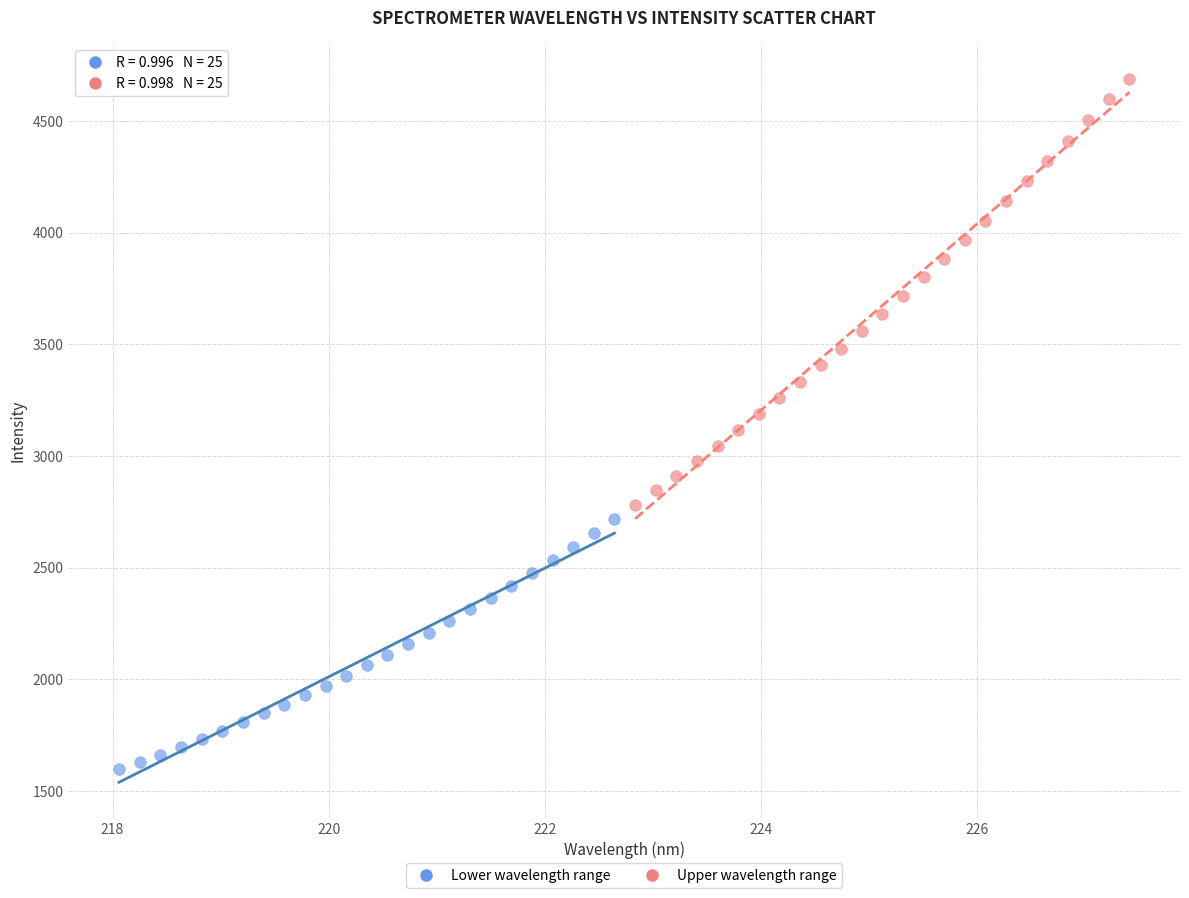

Which series contains the highest Y value?

Upper wavelength range